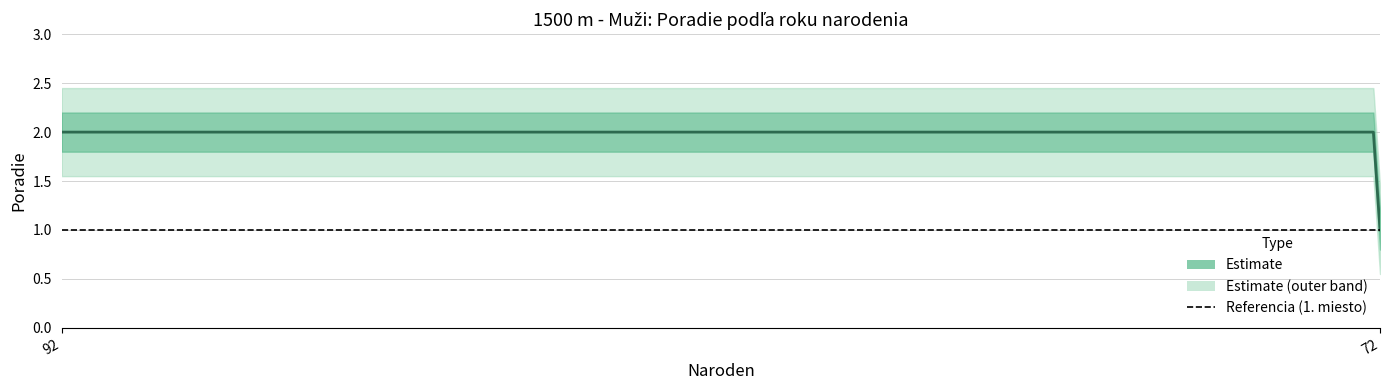

What is the smallest value displayed?

1